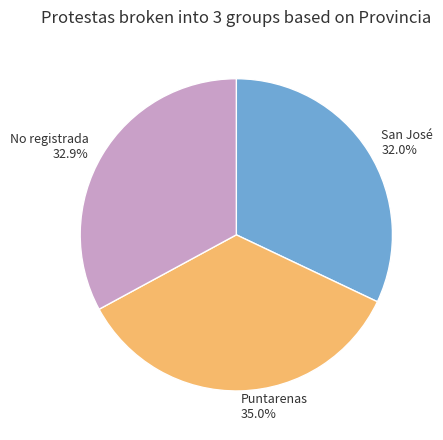

What is the ratio of the value at San José to the value at Puntarenas?

0.9